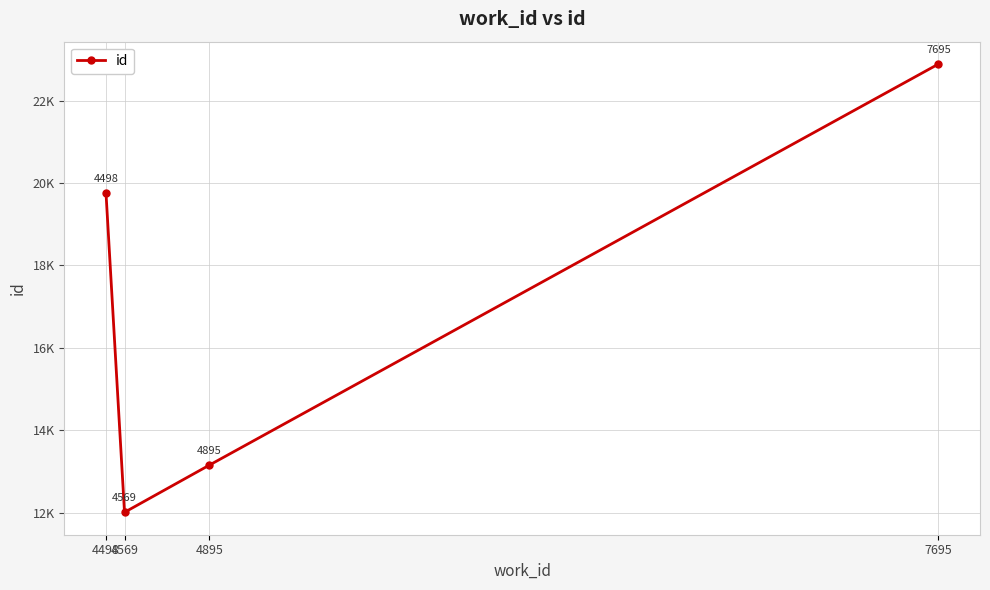

Does the chart have visible grid lines?

Yes